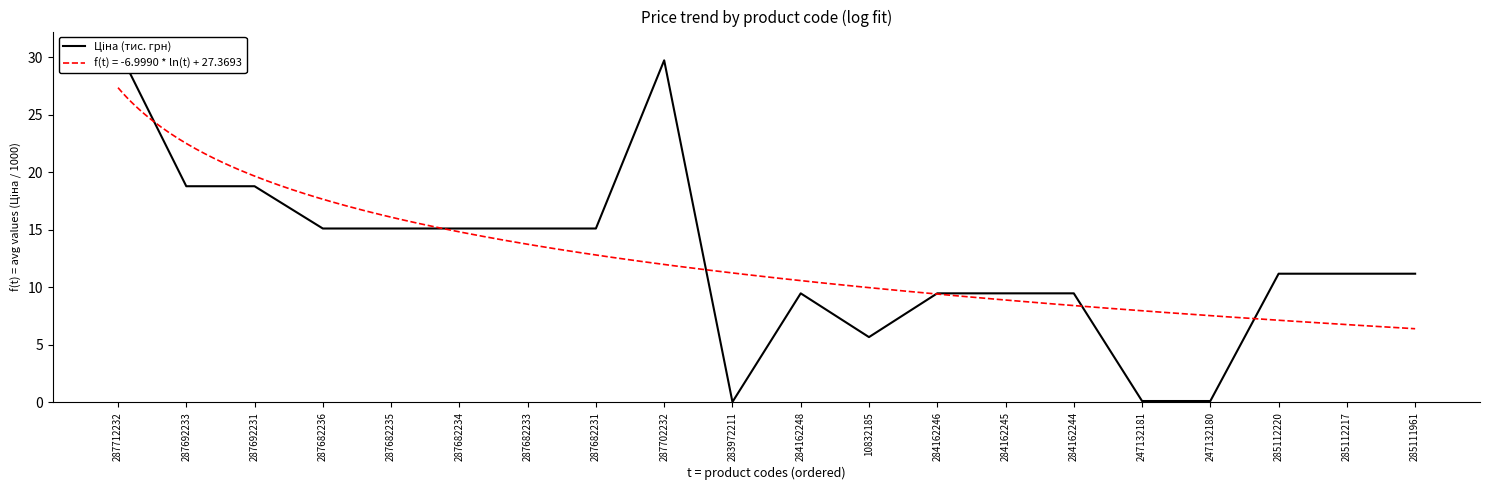

Where is the first local maximum?

287702232